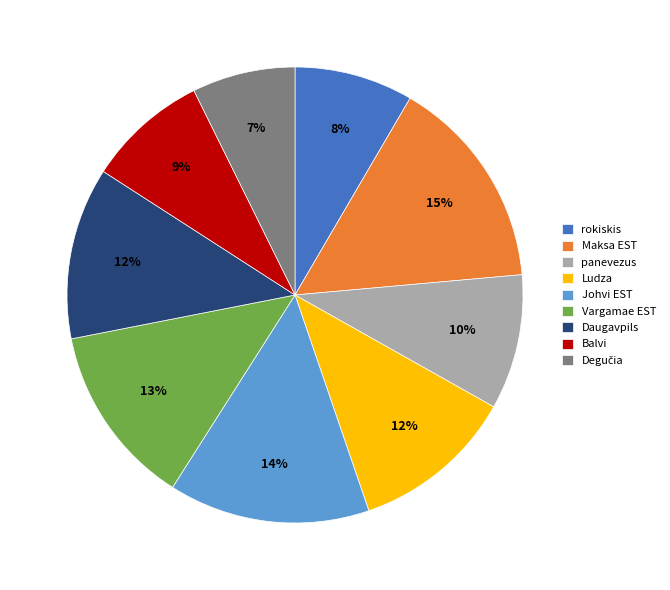

Do rokiskis and Johvi EST together represent more than half of the pie?

No